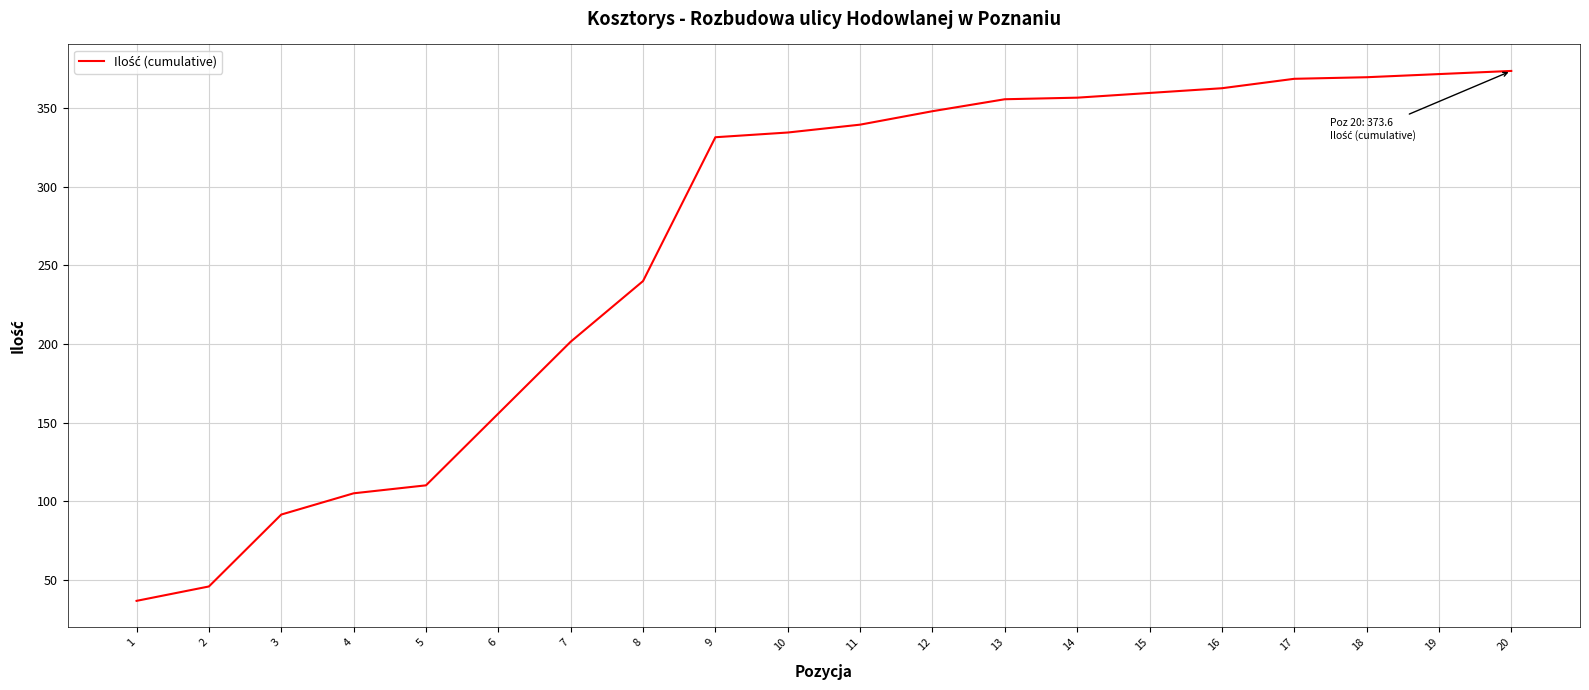

Approximately how many times larger is the value at 1 compared to 8?

0.2